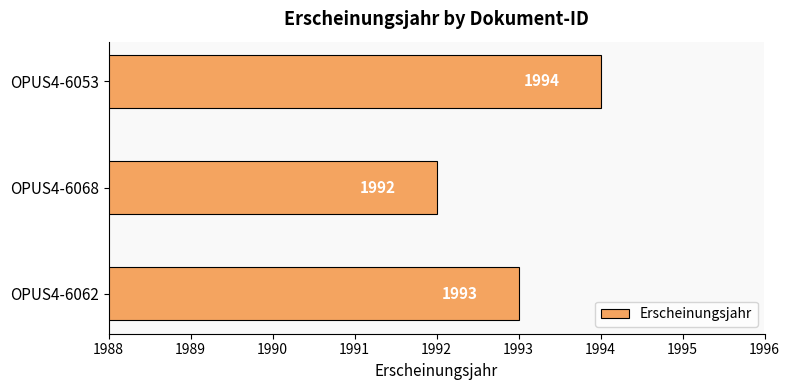

Reading bottom to top, transcribe all the data shown in this chart.

1993	1992	1994